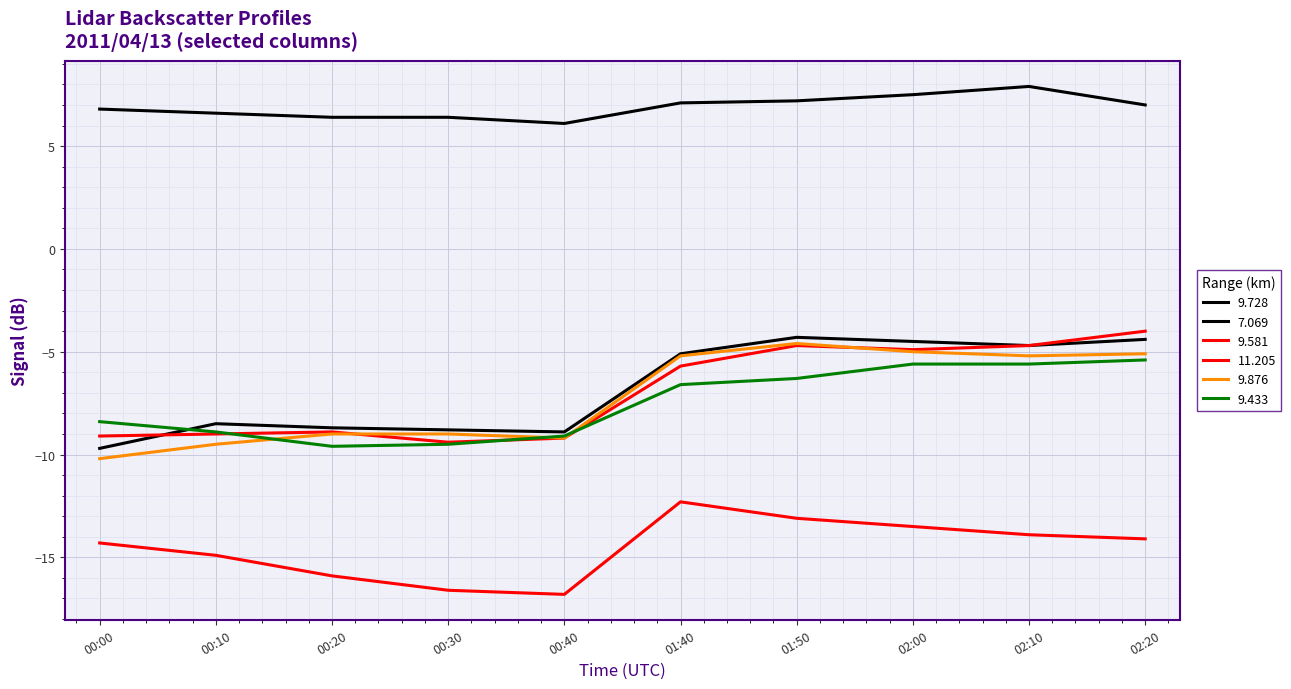

Rank the series by their maximum value, from highest to lowest.

7.069, 9.581, 9.728, 9.876, 9.433, 11.205